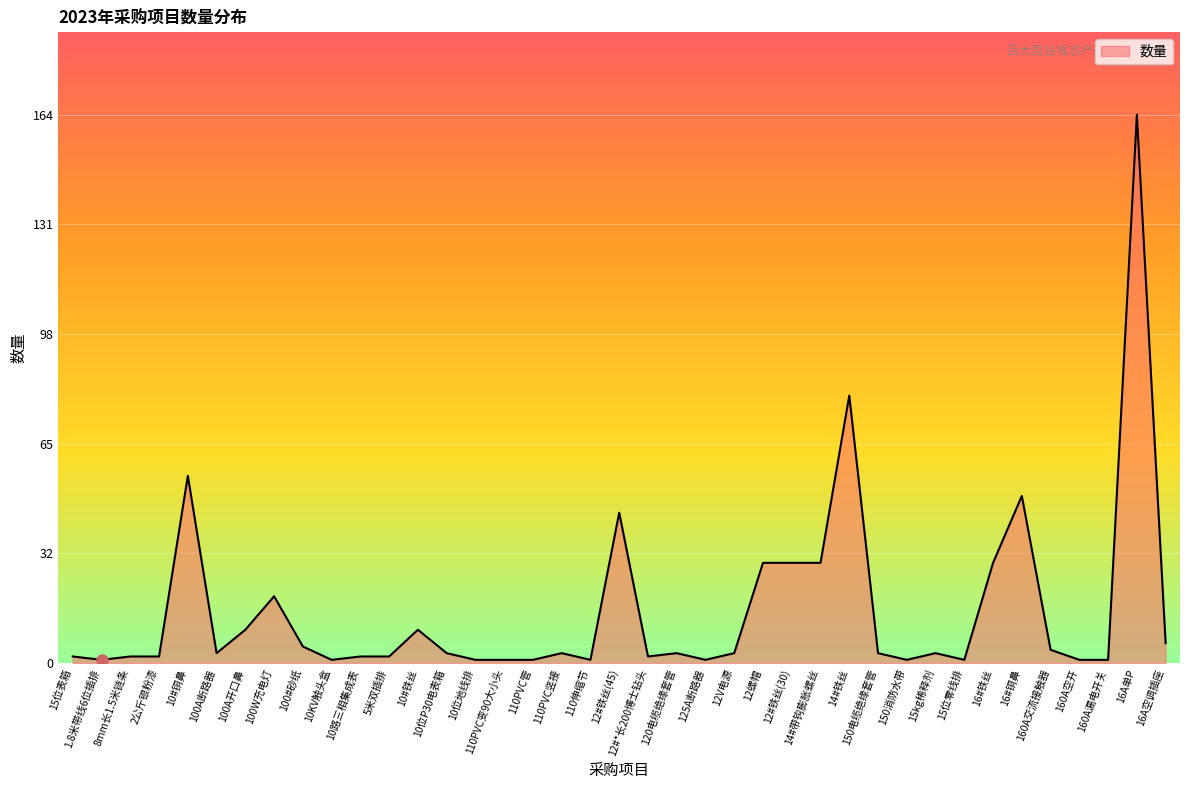

What position from the right is 160A交流接触器?

5